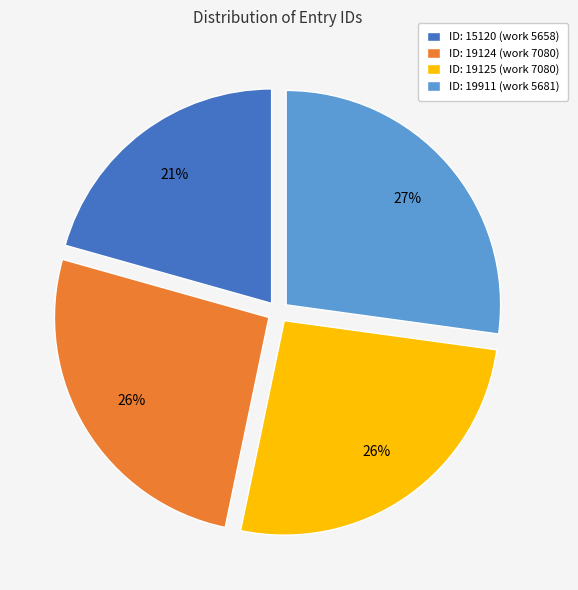

What percentage is the ID: 15120 (work 5658) slice, to the nearest percent?

21%